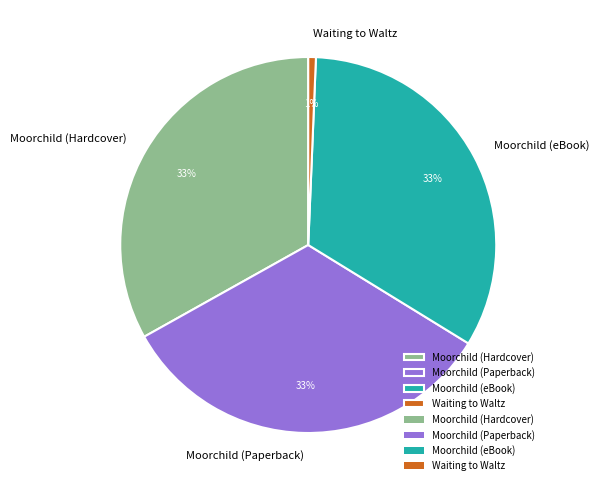

Combined, do Moorchild (Hardcover) and Moorchild (eBook) account for over 50%?

Yes